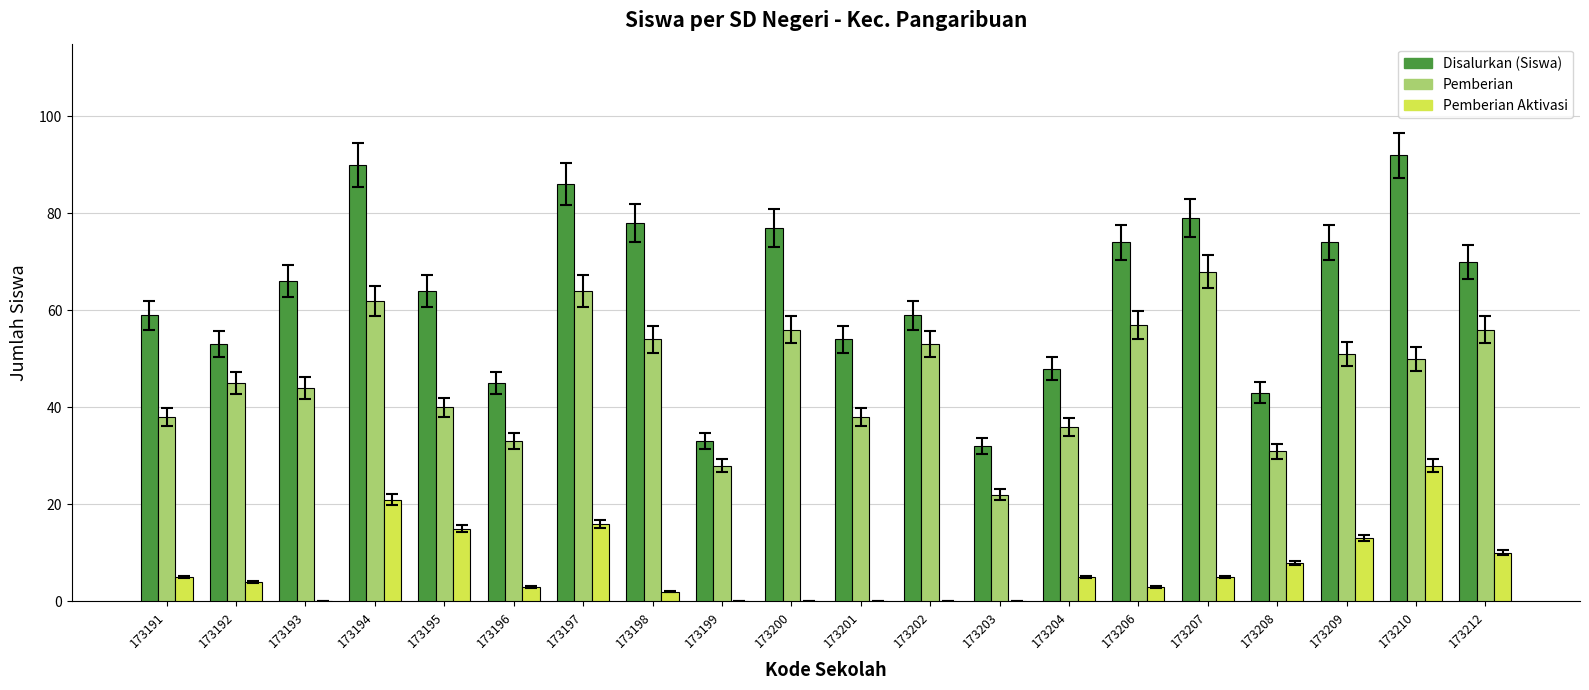

Is it true that Disalurkan (Siswa) equals 48 at 173204?

True